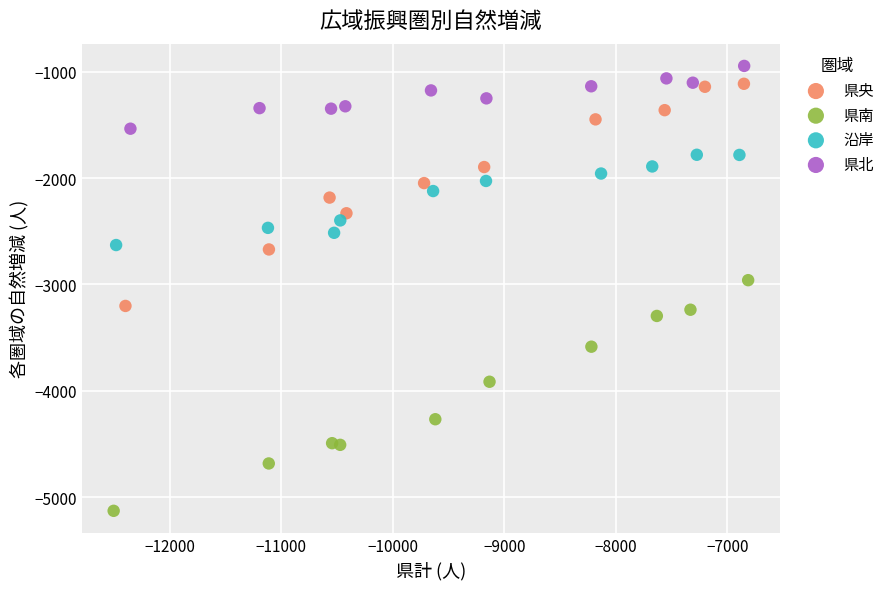

Which series contains the lowest Y value?

県南